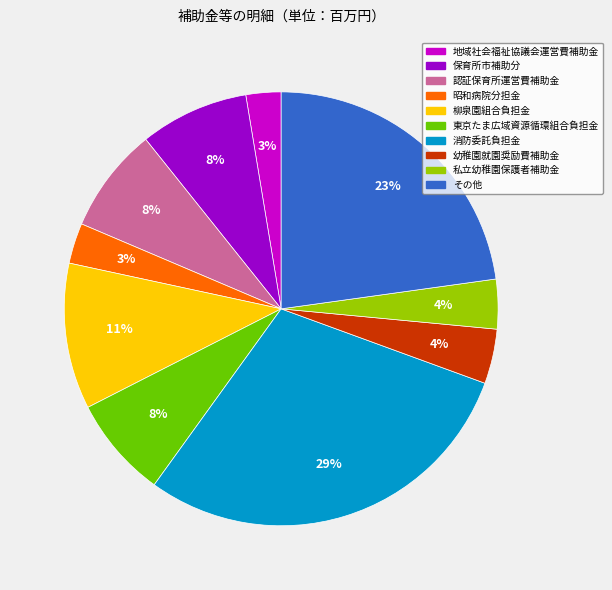

To the nearest percent, what percentage of the pie is 柳泉園組合負担金?

11%